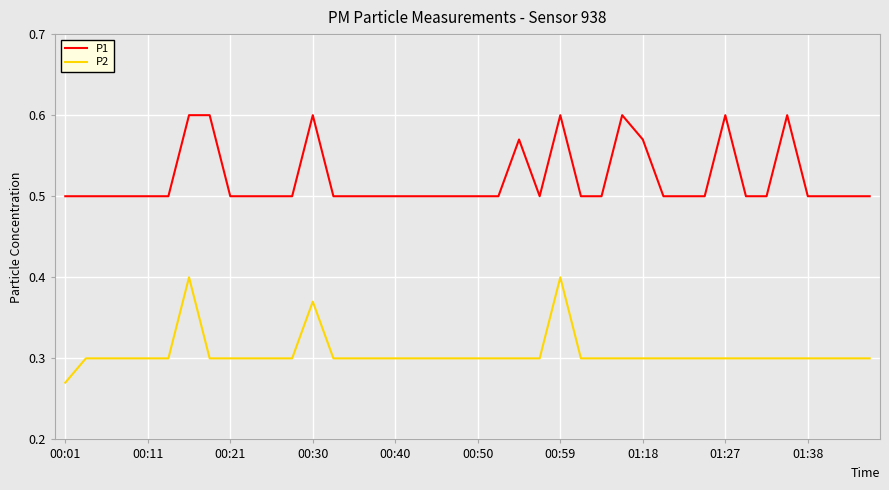

What is the minimum value for P1?

0.5